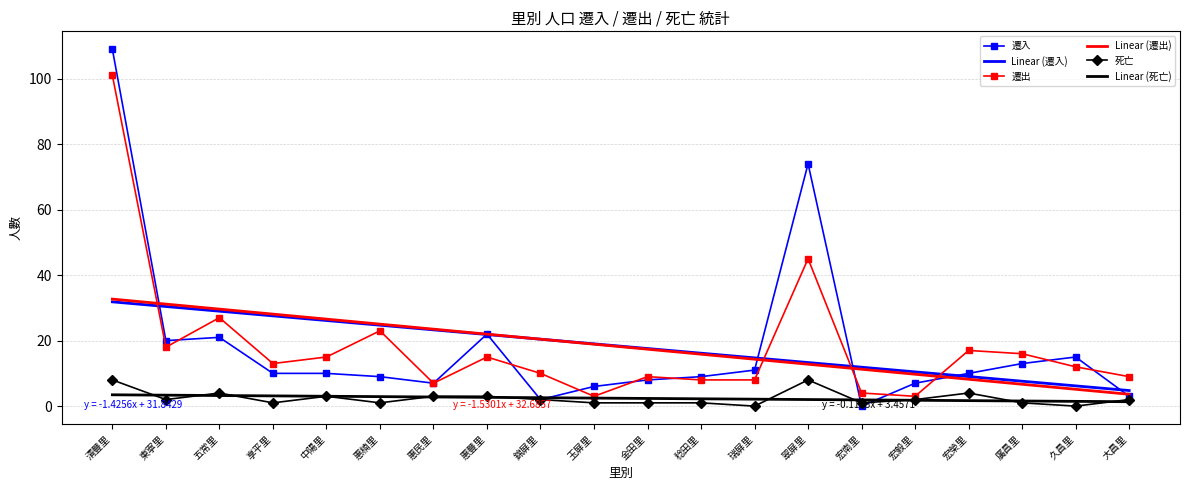

What is the difference between the highest and lowest values at 惠豐里?

19.3